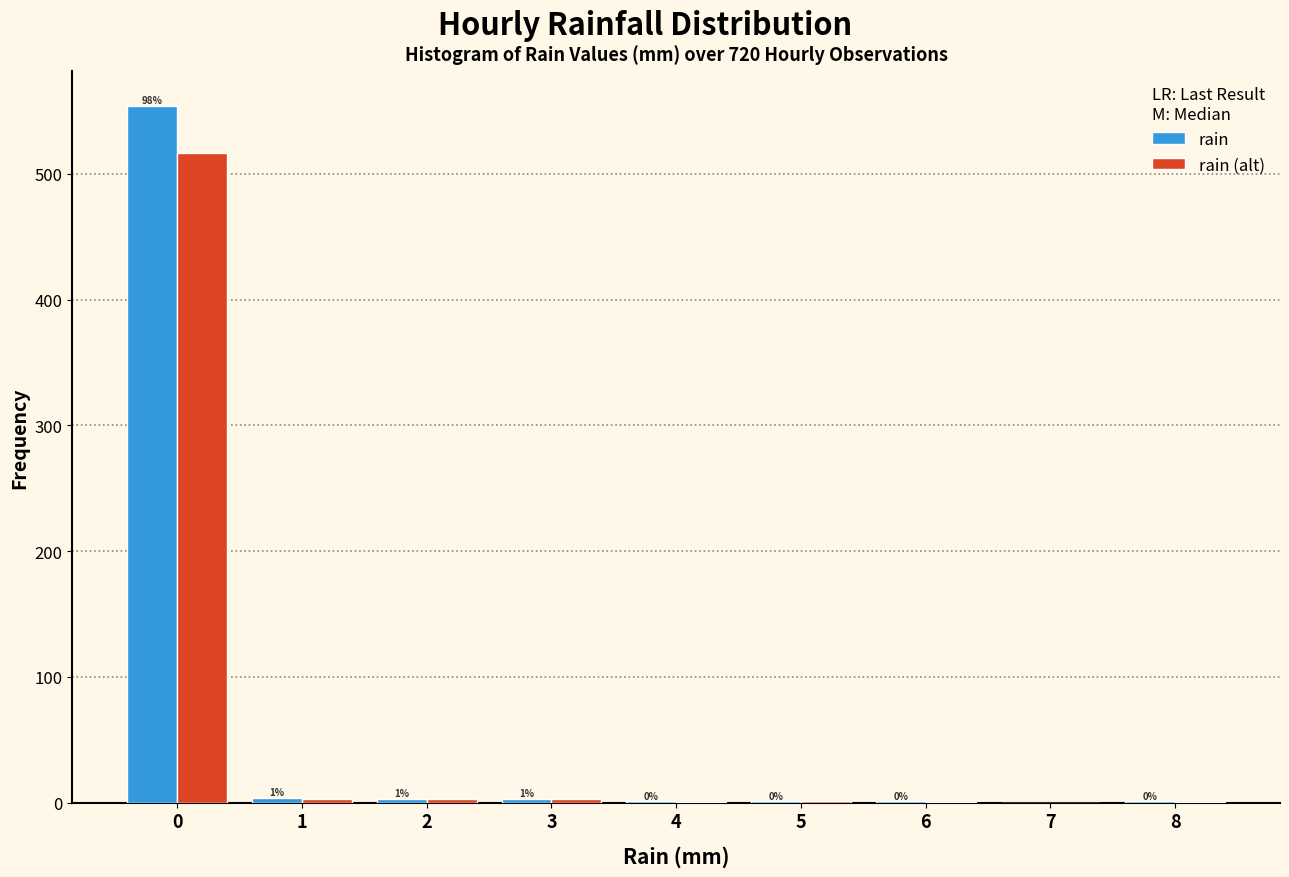

What is the maximum value shown in the chart?

554.0